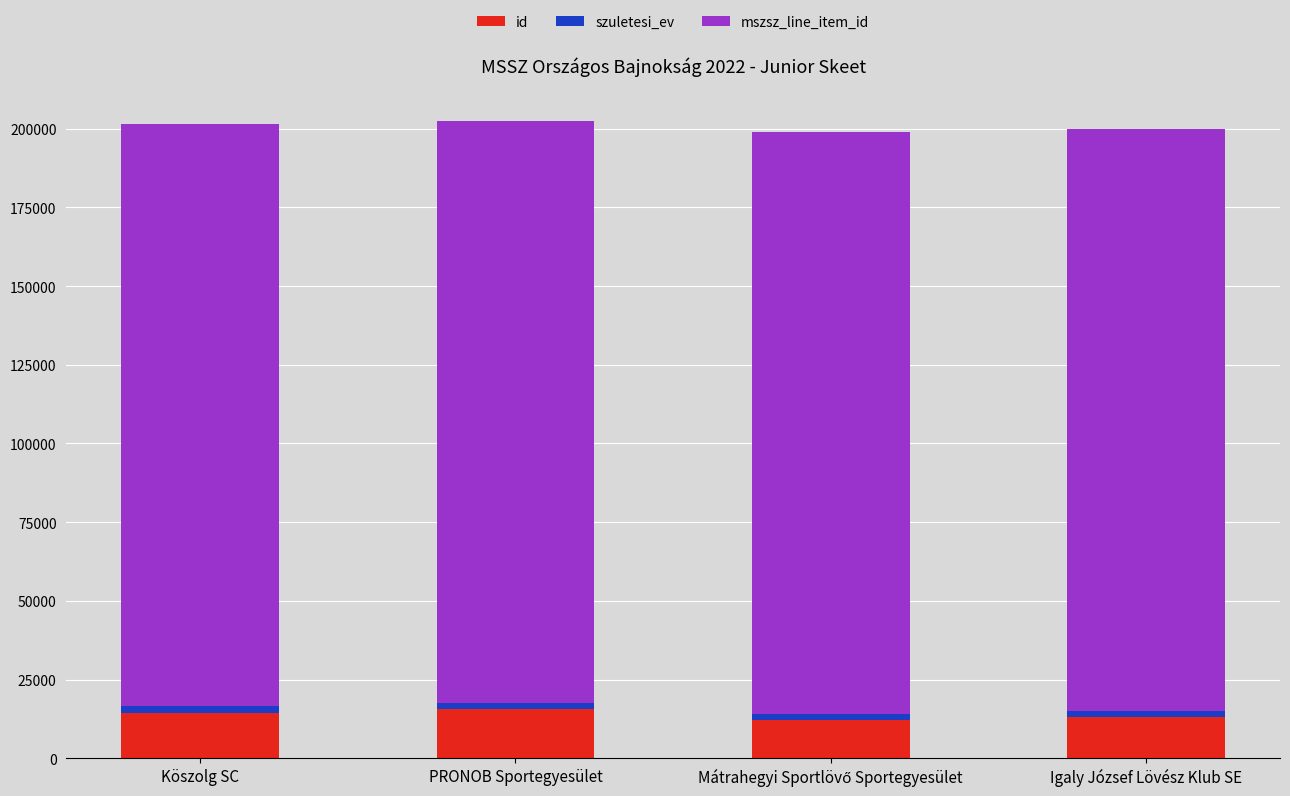

True or false: id has a value of 14494 at Köszolg SC.

True